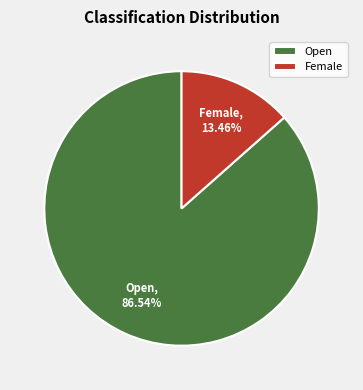

Combined, do Female and Open account for over 50%?

Yes